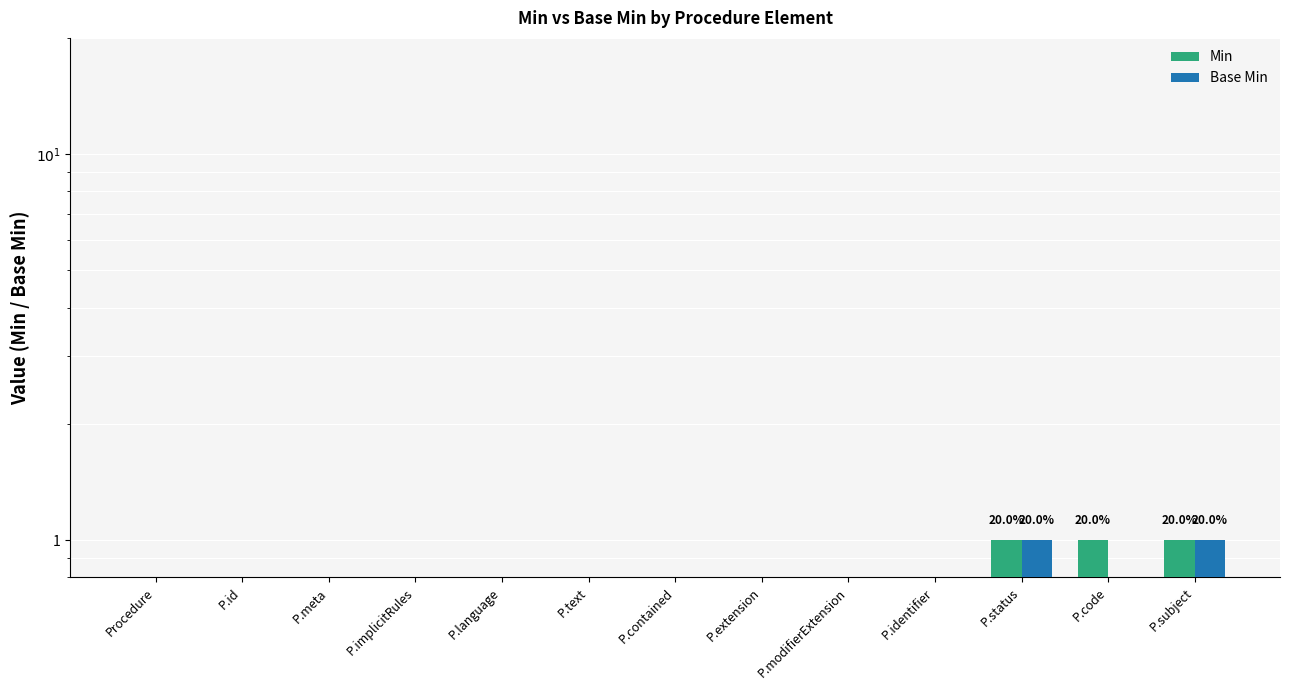

At which label does Base Min reach its peak?

P.status